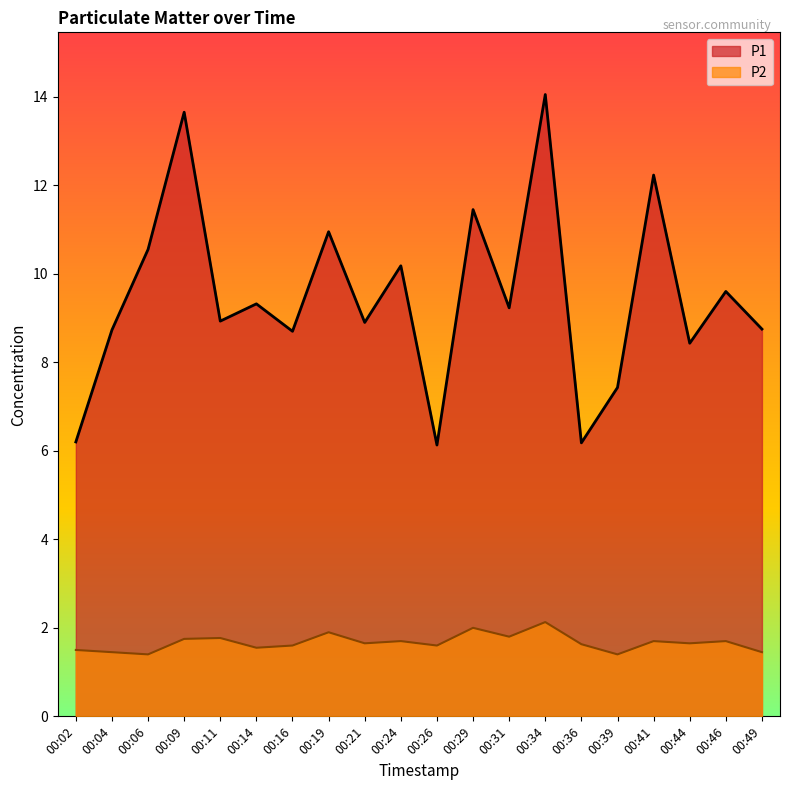

List the series in order of their peak value, highest first.

P1, P2